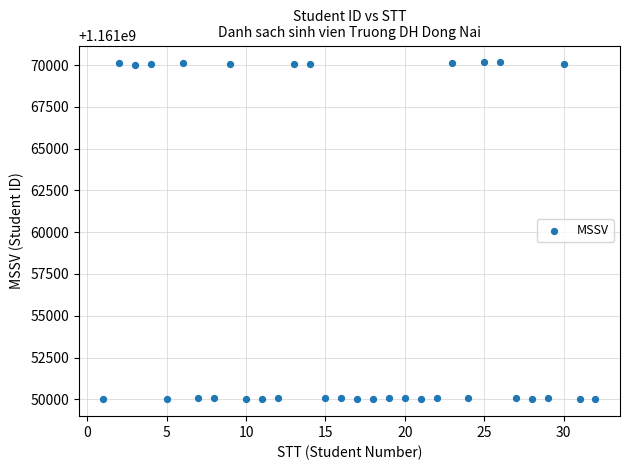

What is the range of Y values (max minus min)?

20162